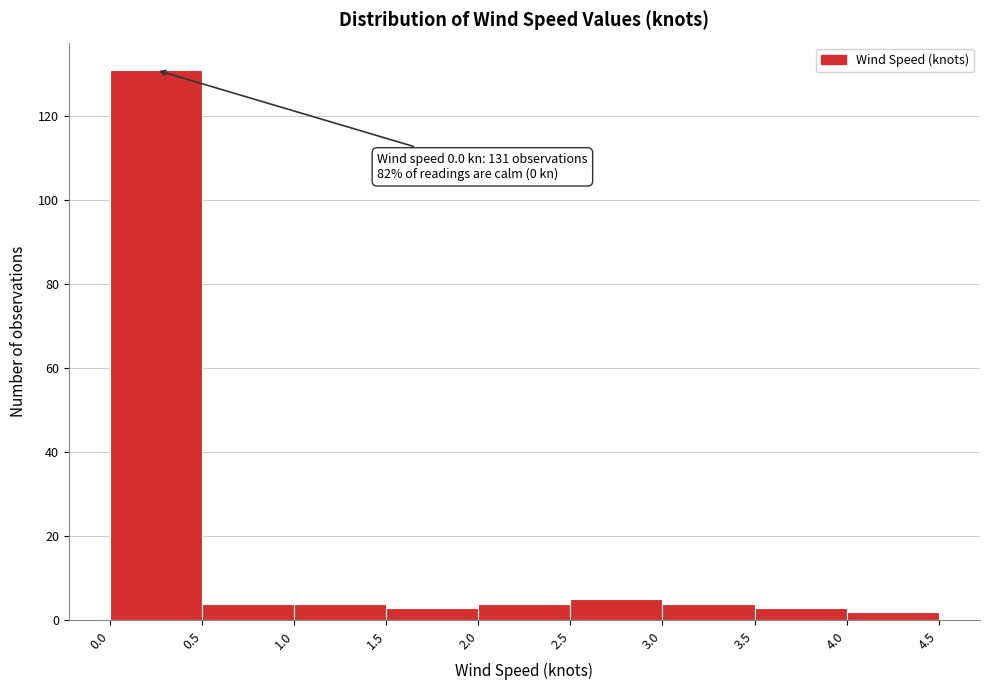

Which range on the x-axis has the tallest bar?

0.0 to 0.5